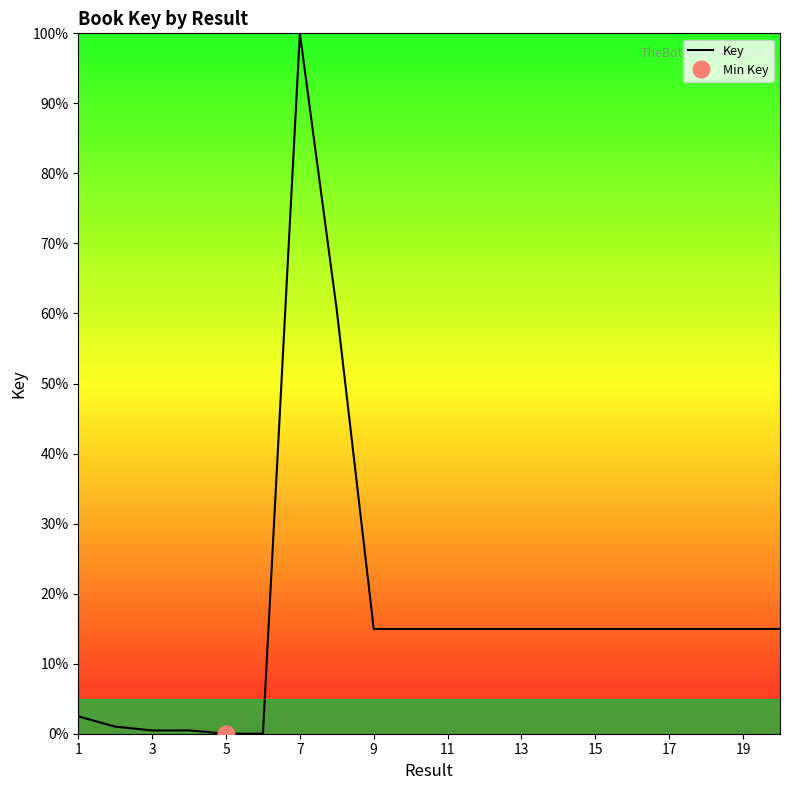

The value of Key at 5 is 0.0. True or false?

True